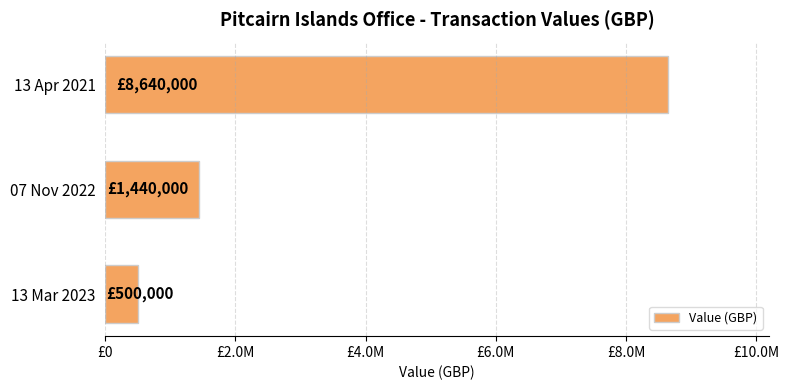

Are the bars horizontal?

Yes